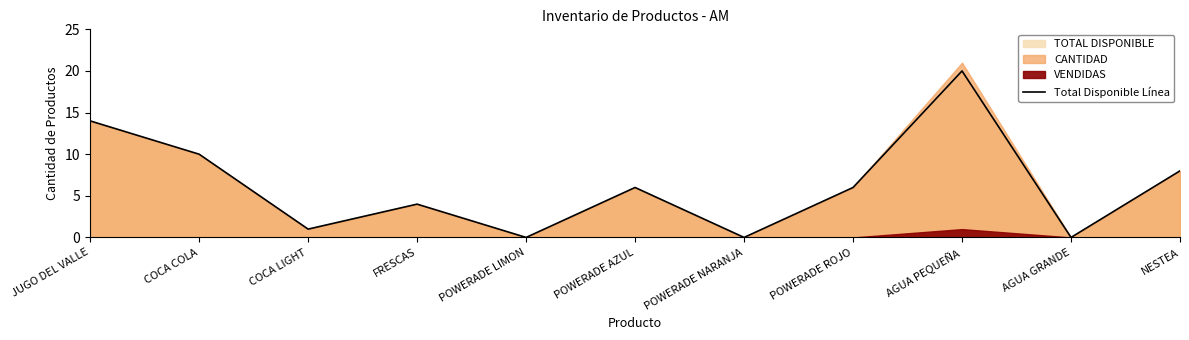

What position from the left is POWERADE LIMON?

5